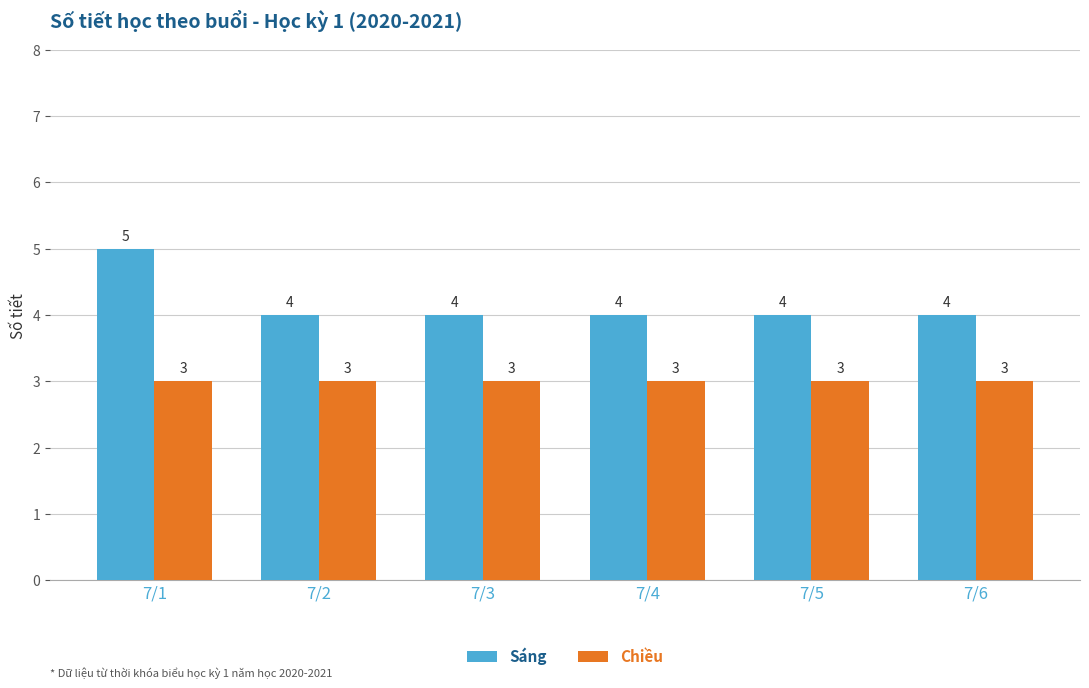

How many Sáng values are between 4 and 5?

6